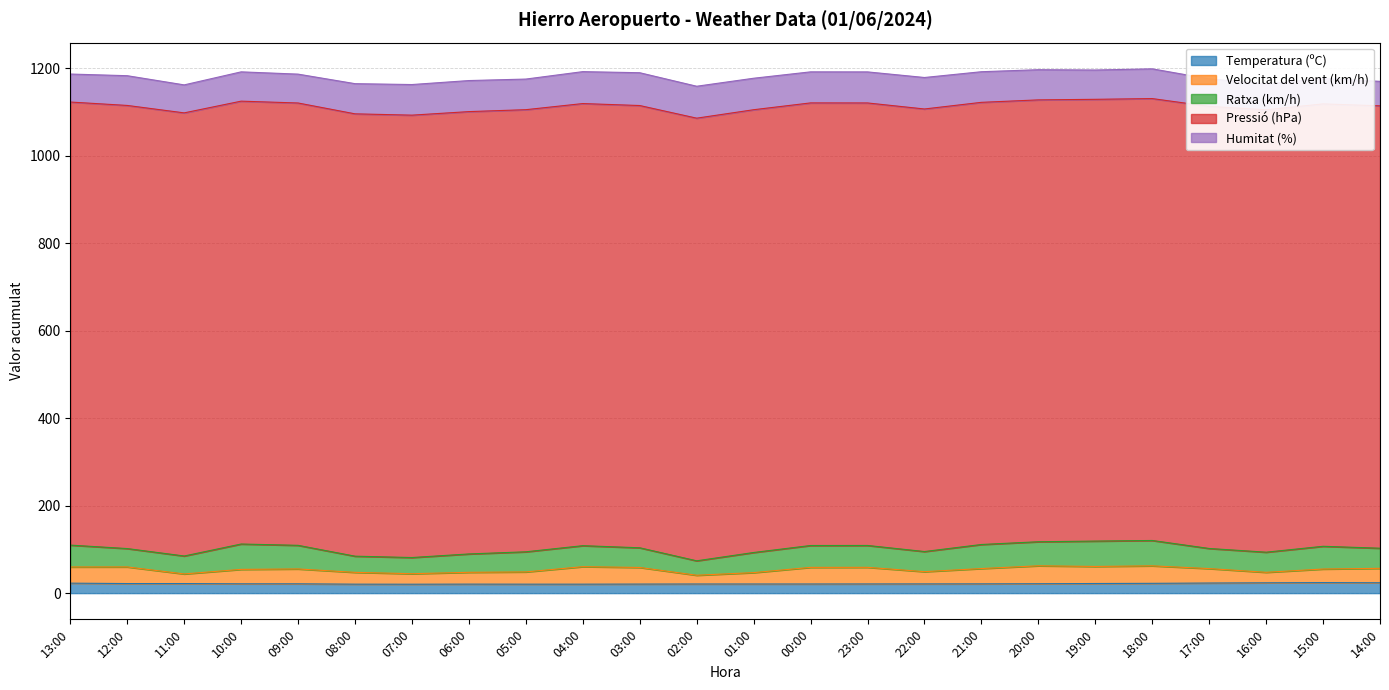

How many lines are shown in the chart?

5